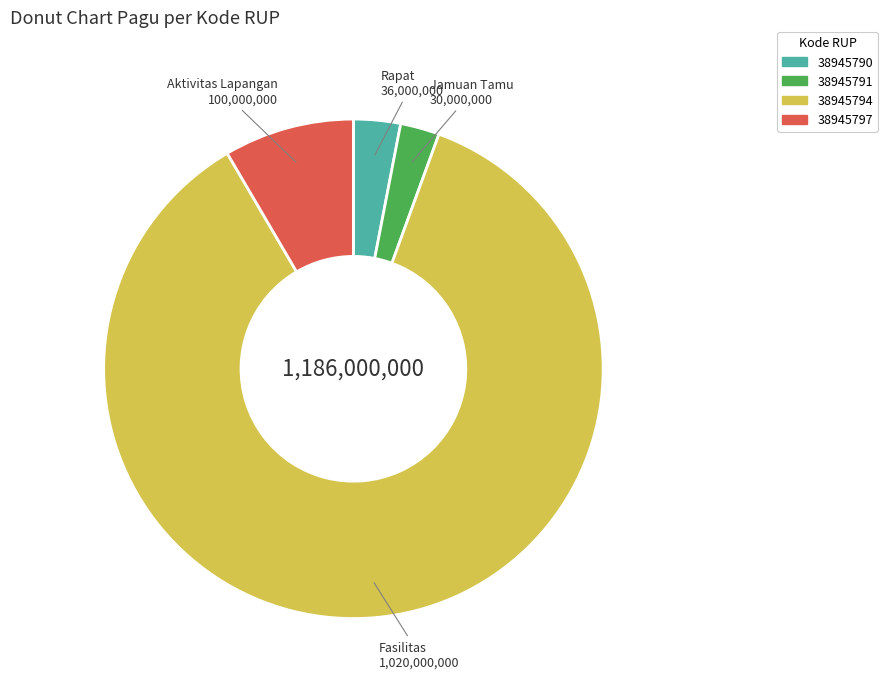

Which slice represents more than half of the pie?

38945794